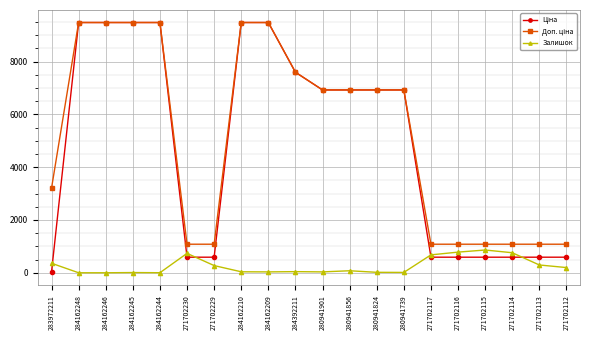

What is the spread (max minus min) of values at 271702113?

786.7